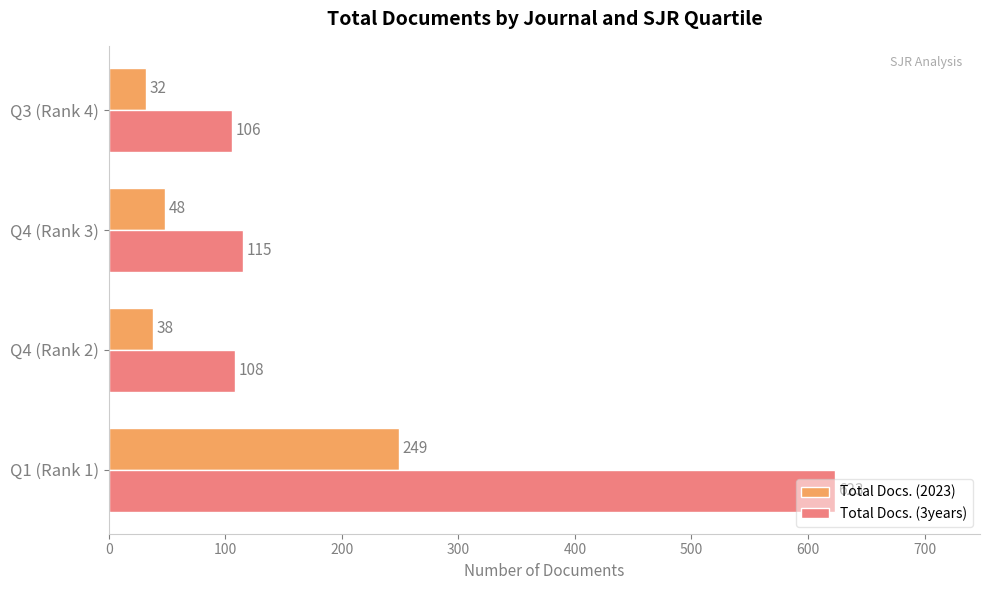

Where is Total Docs. (3years) nearest to the value 364?

Q4 (Rank 3)